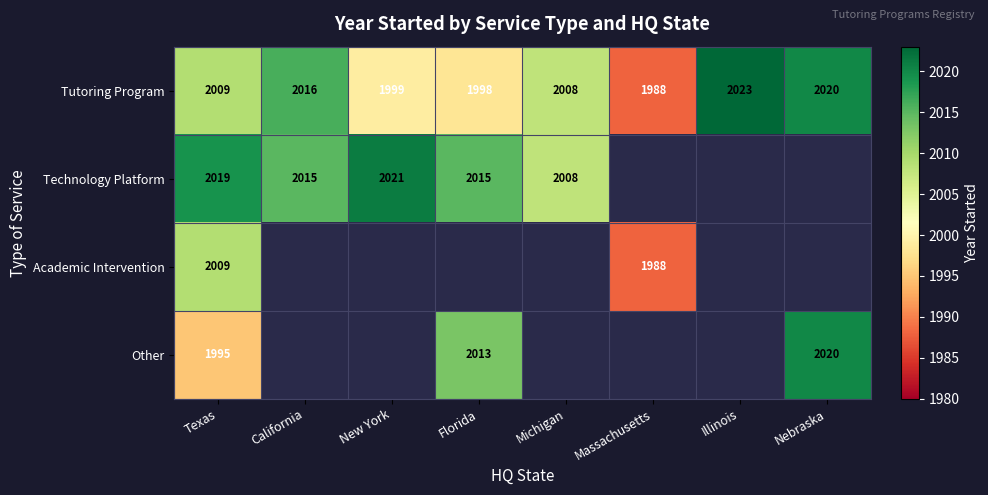

Which category has the lowest value across all series?

Massachusetts